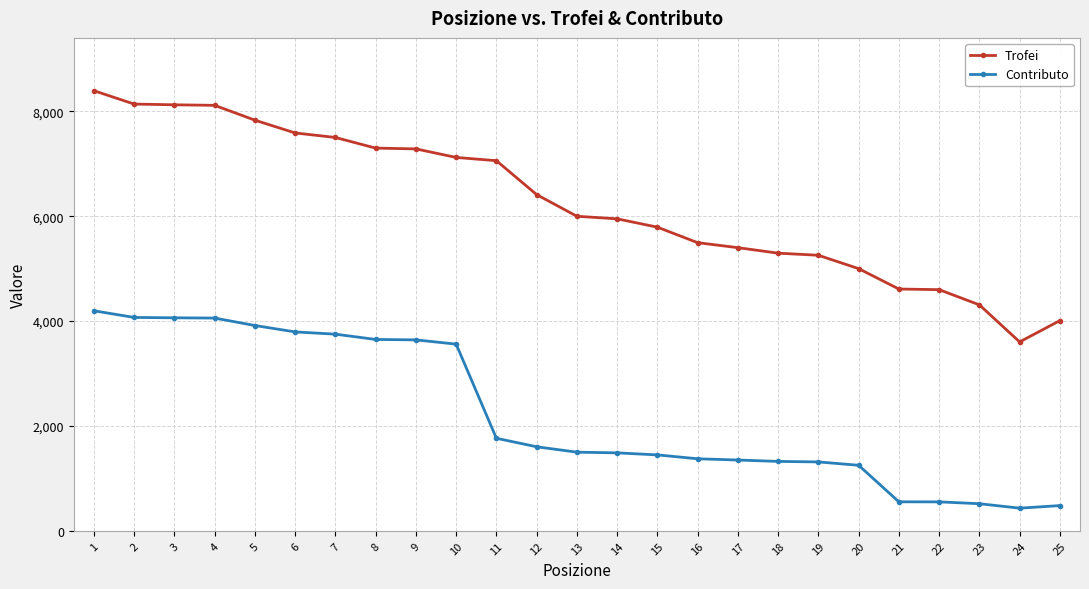

How many data points in Contributo are less than 1500?

12